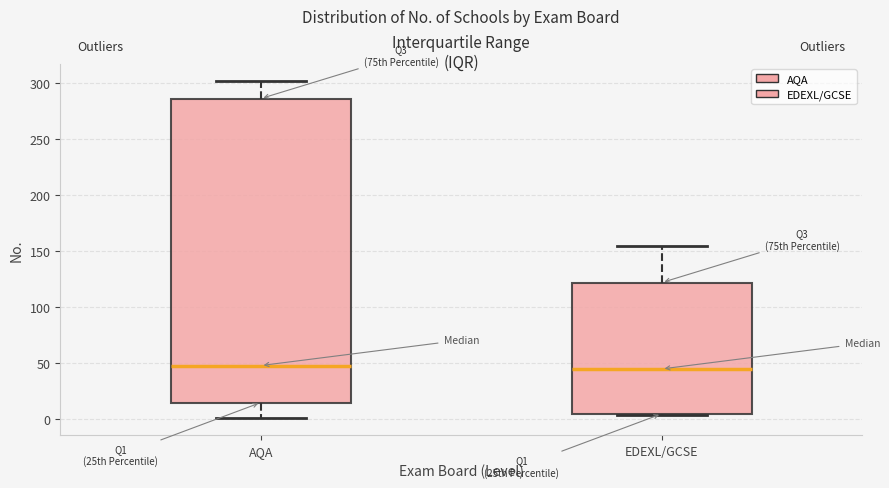

Where is the lower edge of the box for EDEXL/GCSE on the y-axis? The values are not printed on the chart, so give them approximately, as read against the axis.

5